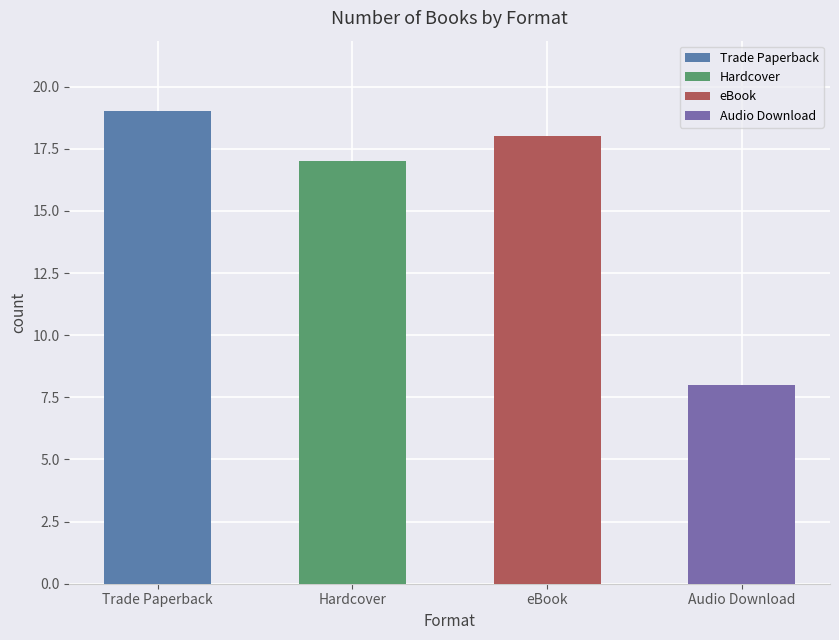

The value at Hardcover is 27. True or false?

False